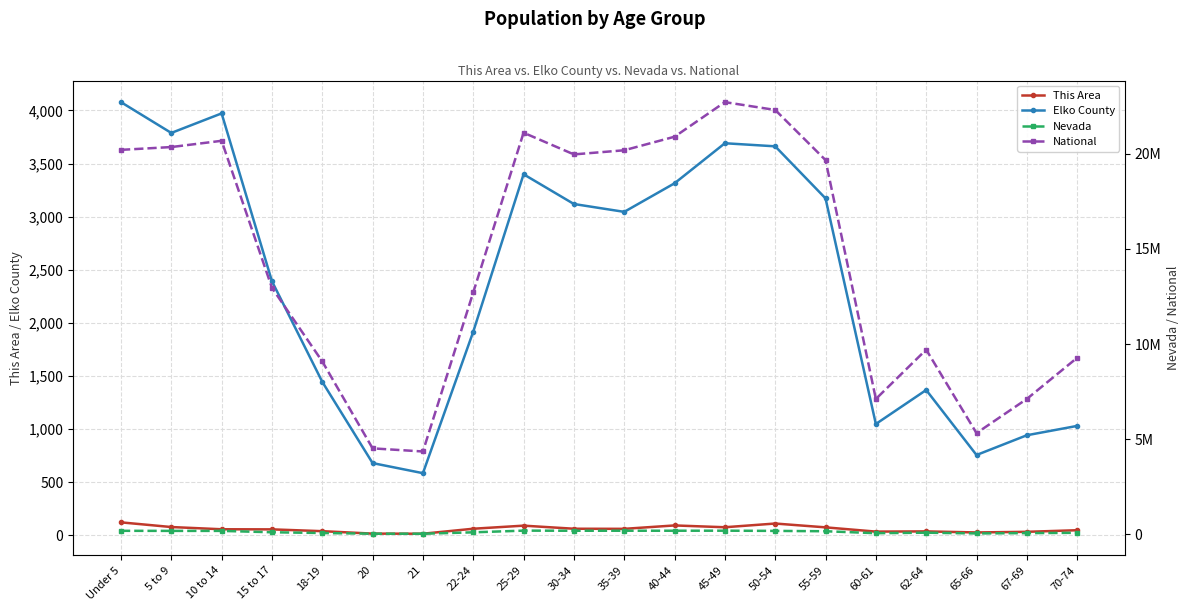

How many series are shown in this chart?

4